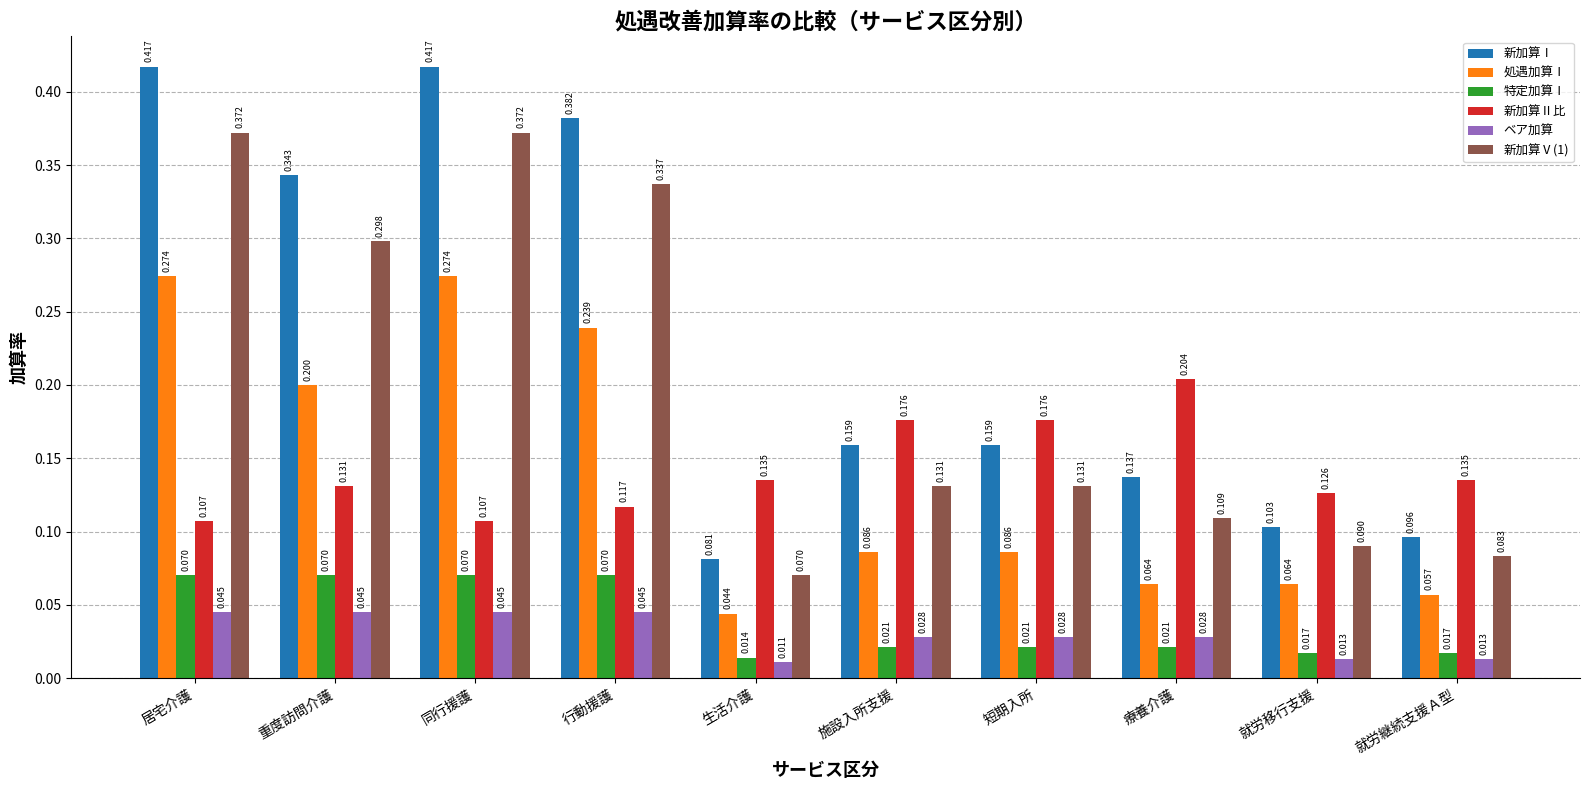

How many groups of bars are there?

10